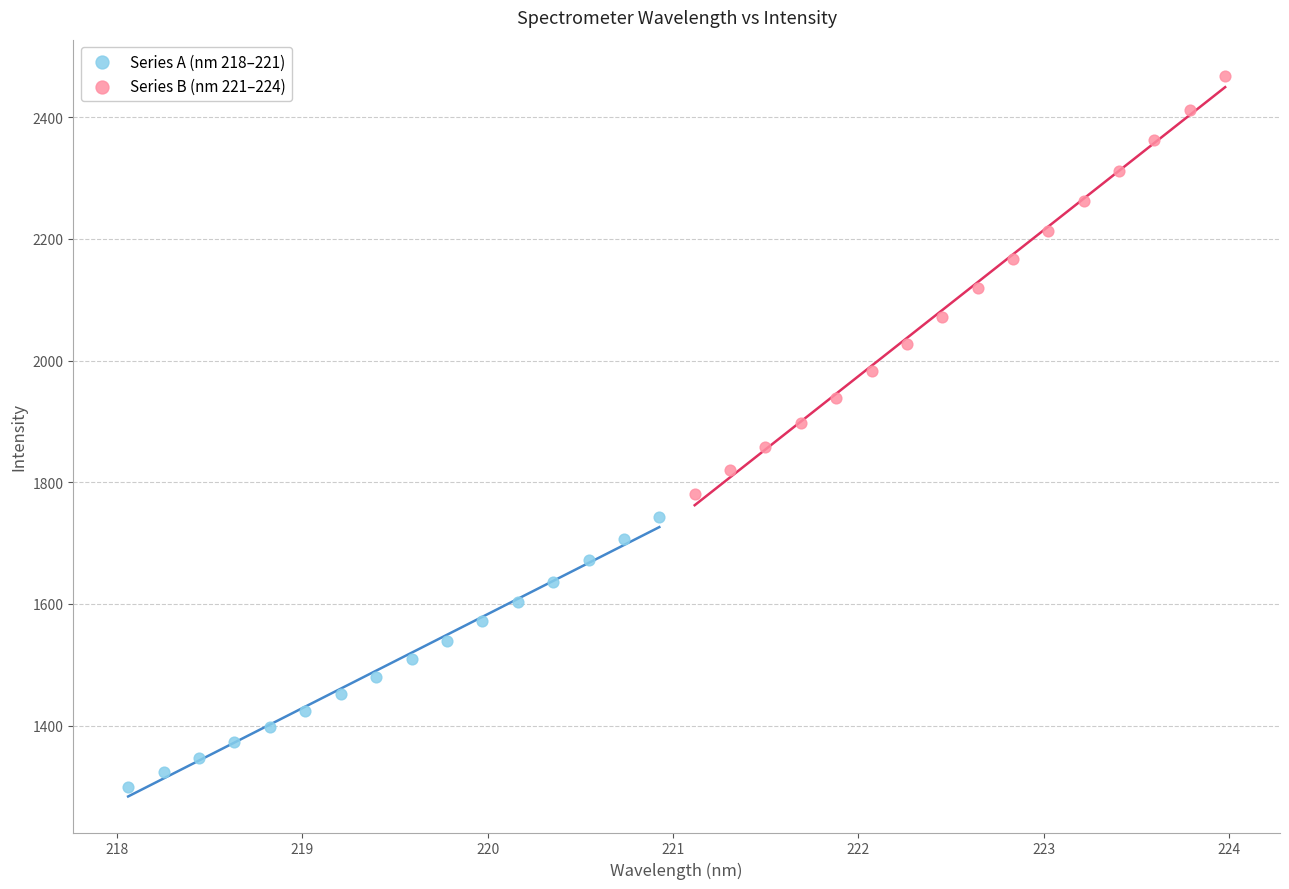

Which series has the widest spread of Y values?

Series B (nm 221–224)